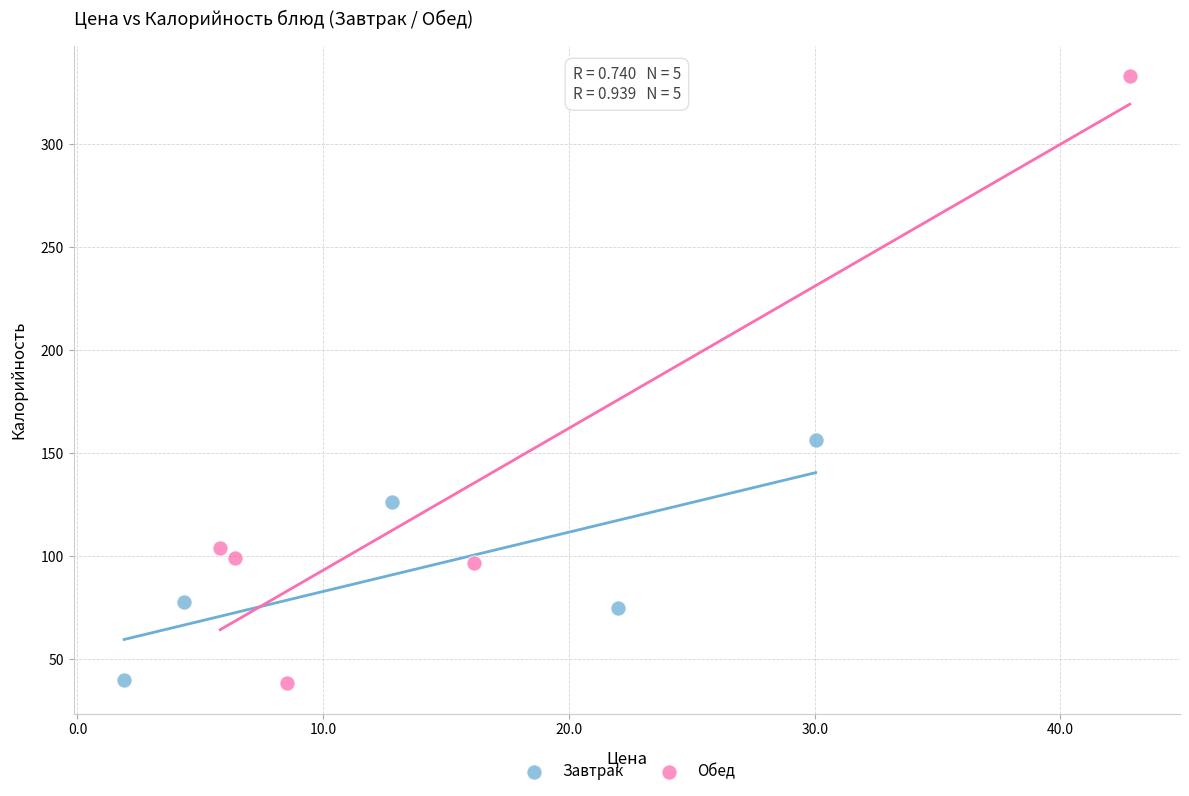

Which series reaches the maximum Y coordinate?

Обед